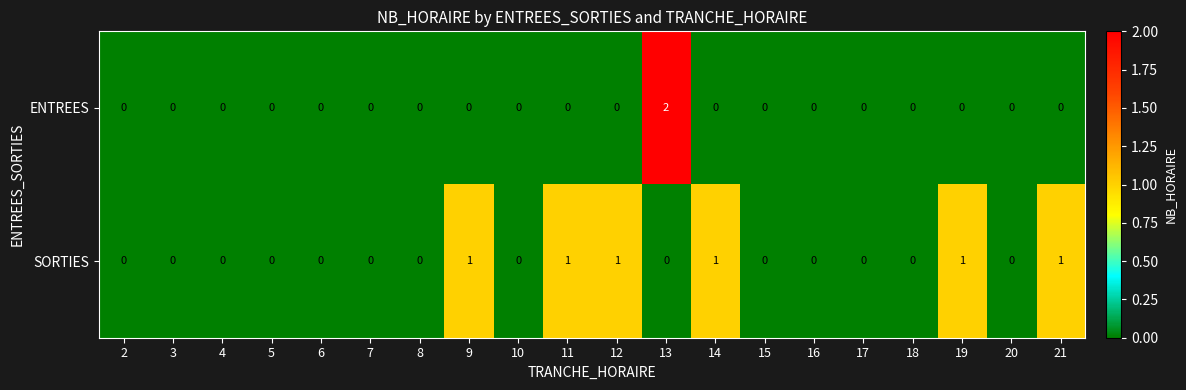

How many distinct data groups are displayed?

2